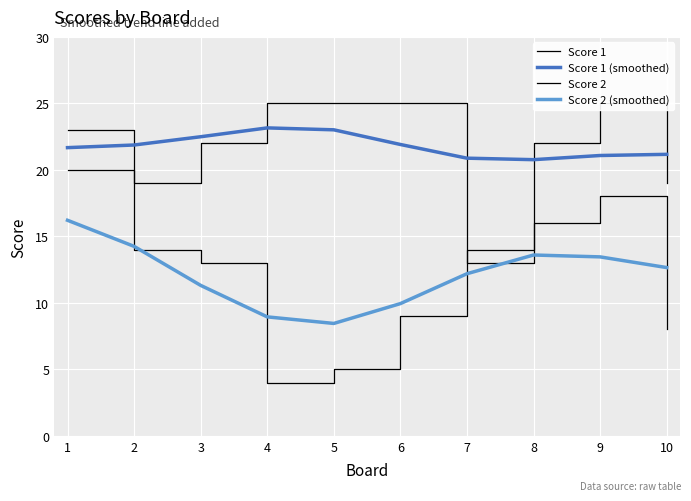

Which category has the highest value in the Score 2 (smoothed) series?

1